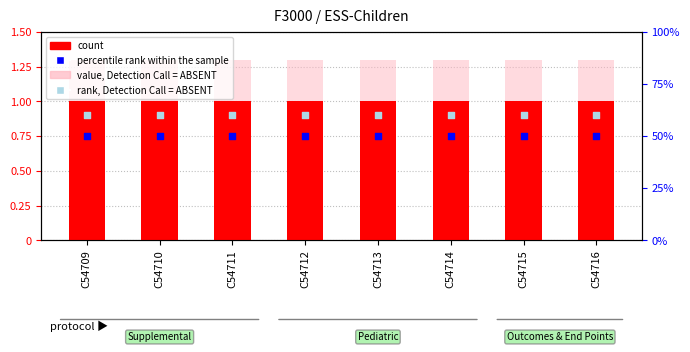

At which category is the sum across all series the highest?

C54709